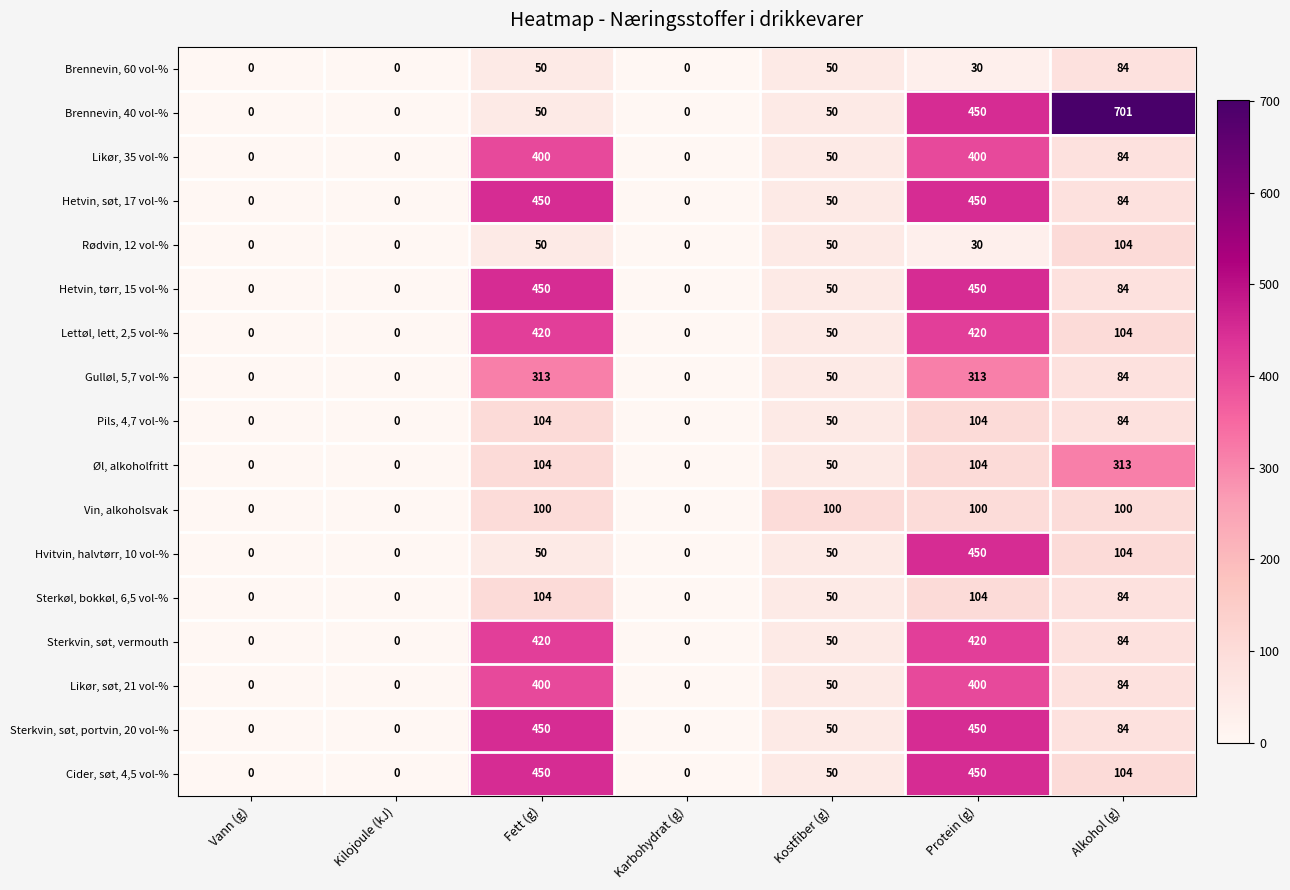

What is the highest value of the Sterkvin, søt, portvin, 20 vol-% series?

450